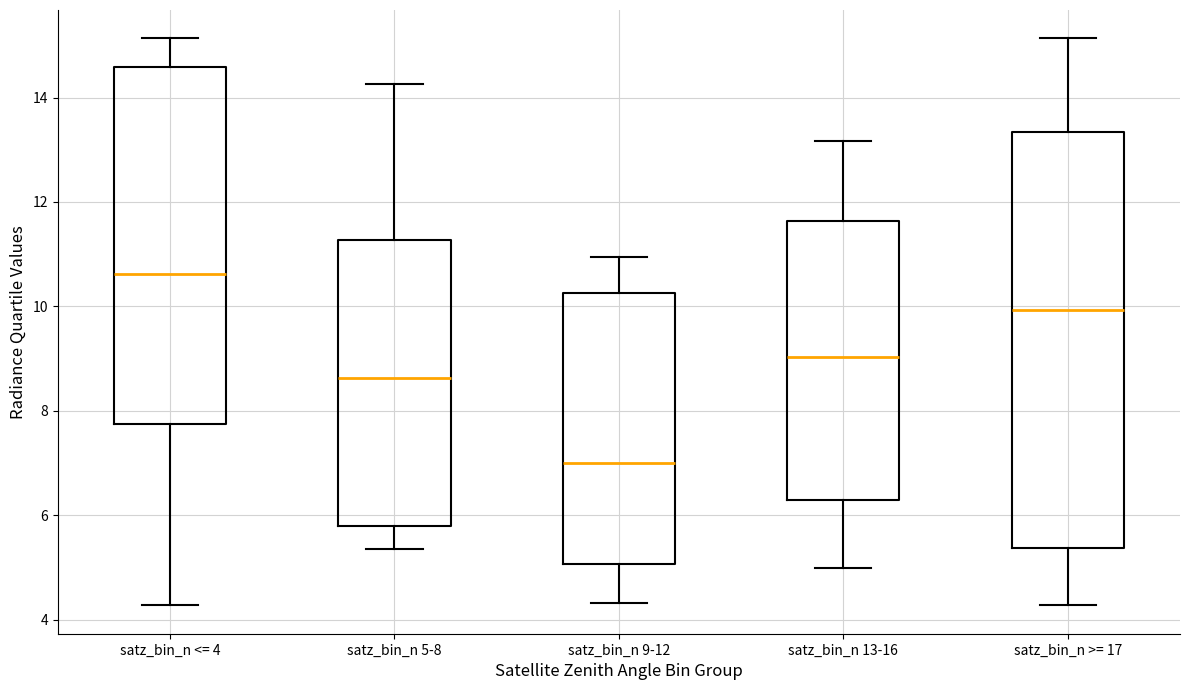

Reading left to right, transcribe this box plot: for each box, give where its median line is, the range the box spans, and where its two whiskers end, as read against the y-axis. The values are not printed on the chart, so give them approximately, as read against the axis.

satz_bin_n <= 4: median 10.6, box 7.8 to 14.6, whiskers 4.2 to 15.2
satz_bin_n 5-8: median 8.6, box 5.8 to 11.2, whiskers 5.4 to 14.2
satz_bin_n 9-12: median 7.0, box 5.0 to 10.2, whiskers 4.4 to 11.0
satz_bin_n 13-16: median 9.0, box 6.2 to 11.6, whiskers 5.0 to 13.2
satz_bin_n >= 17: median 10.0, box 5.4 to 13.4, whiskers 4.2 to 15.2